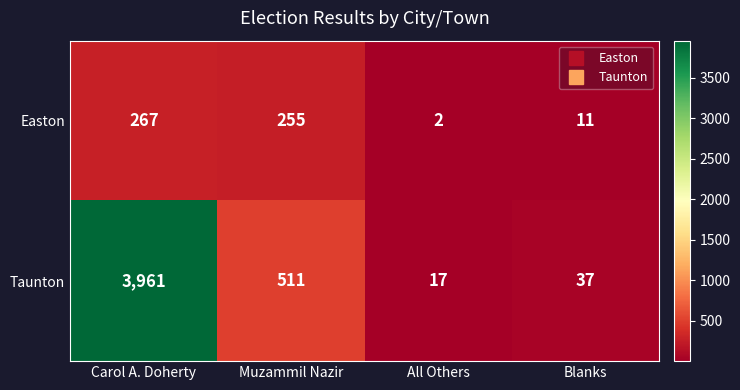

Rank the series by their average value, from highest to lowest.

Taunton, Easton